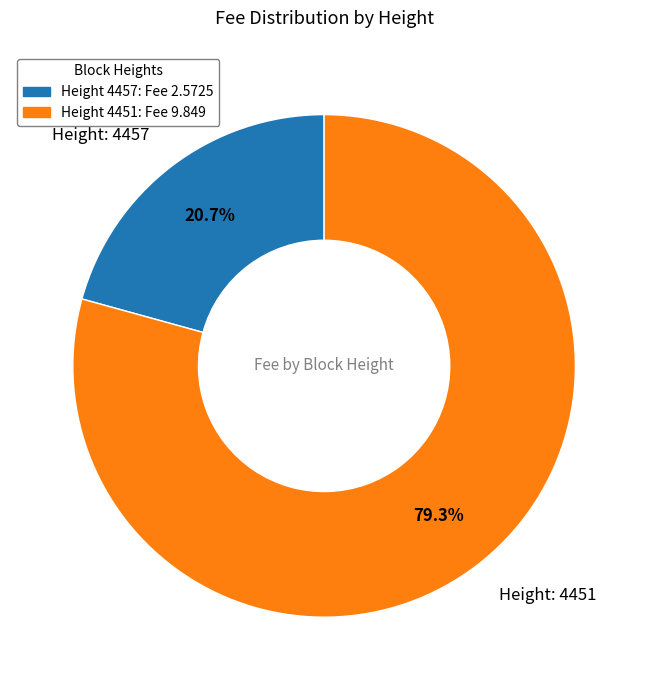

Which slice is the smallest?

4457